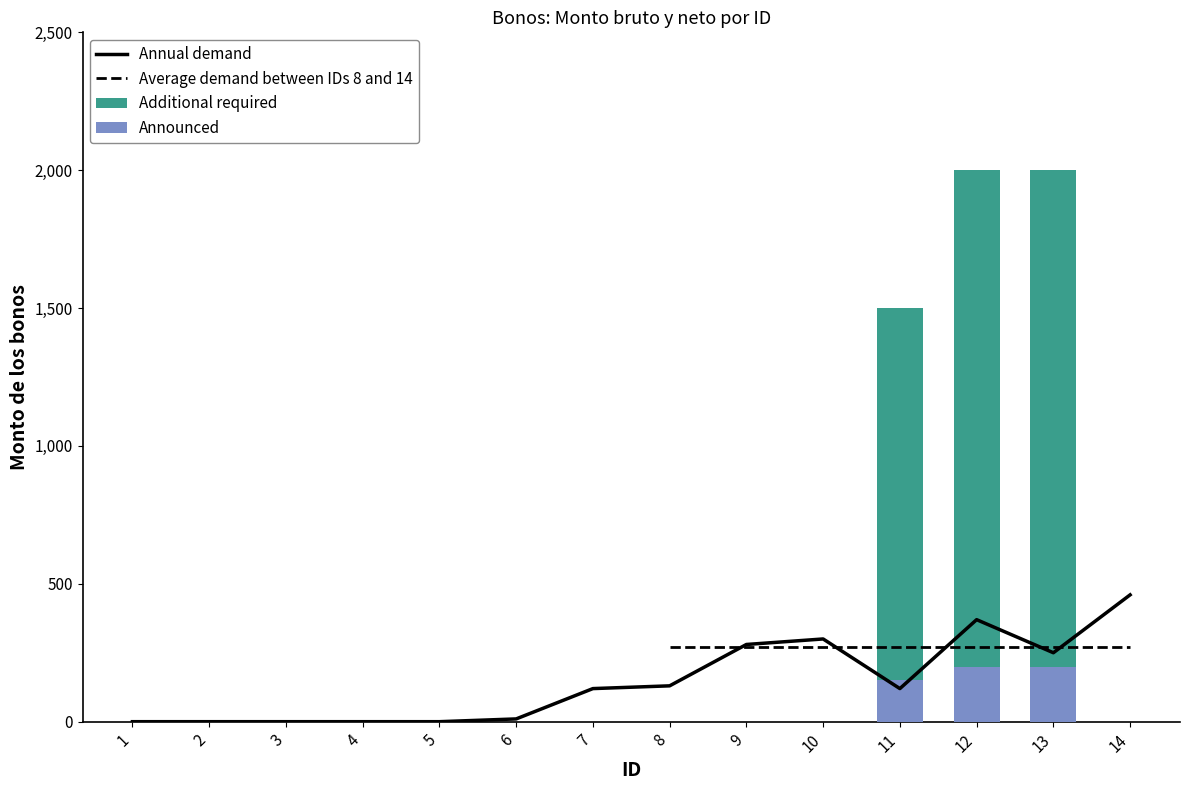

What is the greatest value displayed?

460